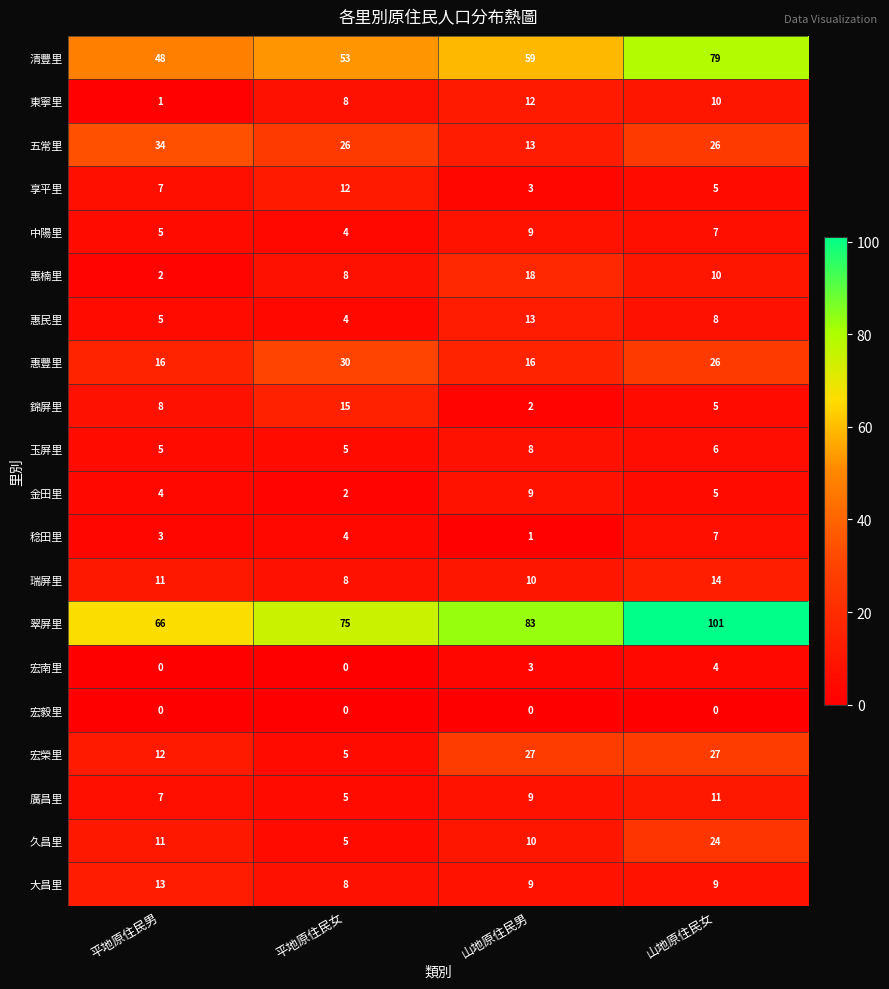

The value of 惠豐里 at 平地原住民女 is 30. True or false?

True